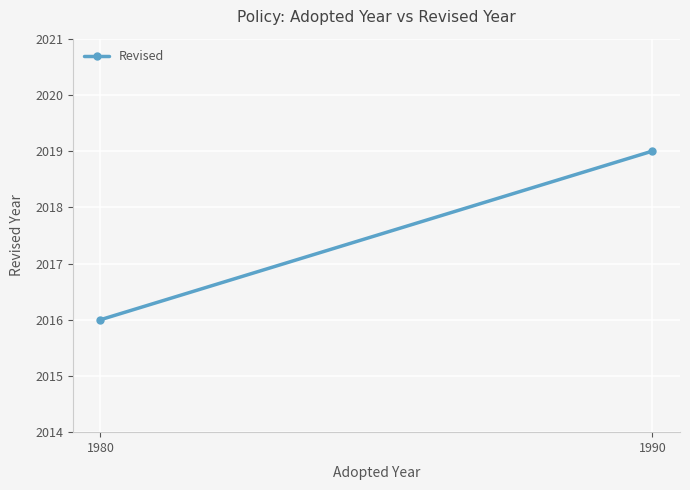

At which category does the chart reach its minimum across all series?

1980